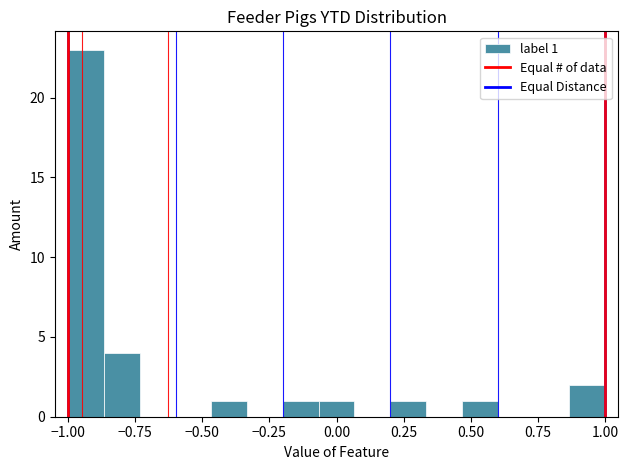

Read against the x-axis, roughly where is the centre of the tallest bar?

-0.95